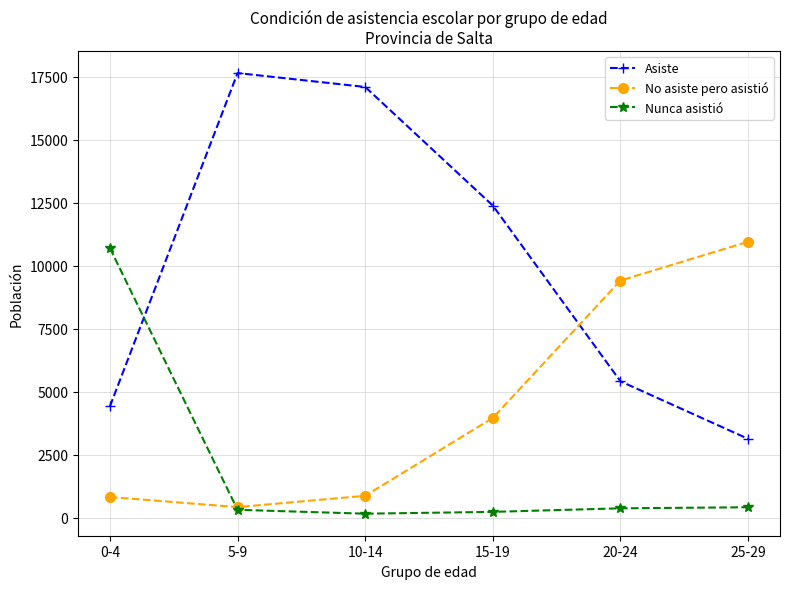

What are all the series names shown in the legend?

Asiste, No asiste pero asistió, Nunca asistió